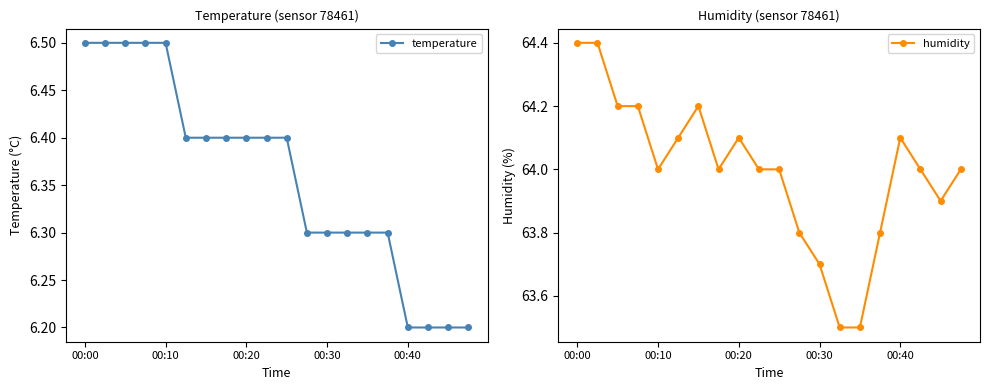

Reading left to right, list all the values displayed in this chart.

temperature: 6.5	6.5	6.5	6.5	6.5	6.4	6.4	6.4	6.4	6.4	6.4	6.3	6.3	6.3	6.3	6.3	6.2	6.2	6.2	6.2
humidity: 64.4	64.4	64.2	64.2	64.0	64.1	64.2	64.0	64.1	64.0	64.0	63.8	63.7	63.5	63.5	63.8	64.1	64.0	63.9	64.0